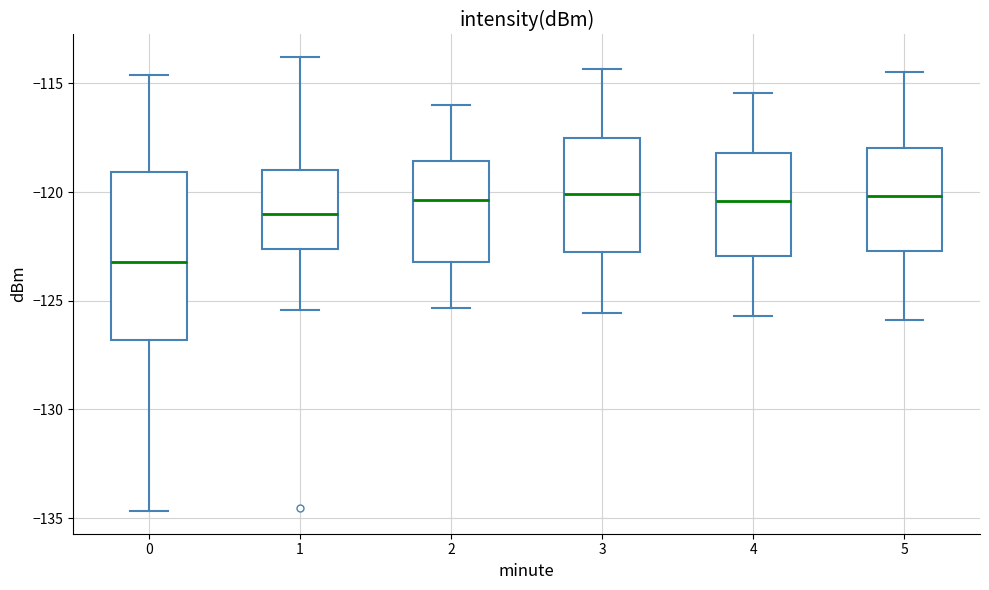

Where is the lower edge of the box at x = 3 on the y-axis? The values are not printed on the chart, so give them approximately, as read against the axis.

-123.0